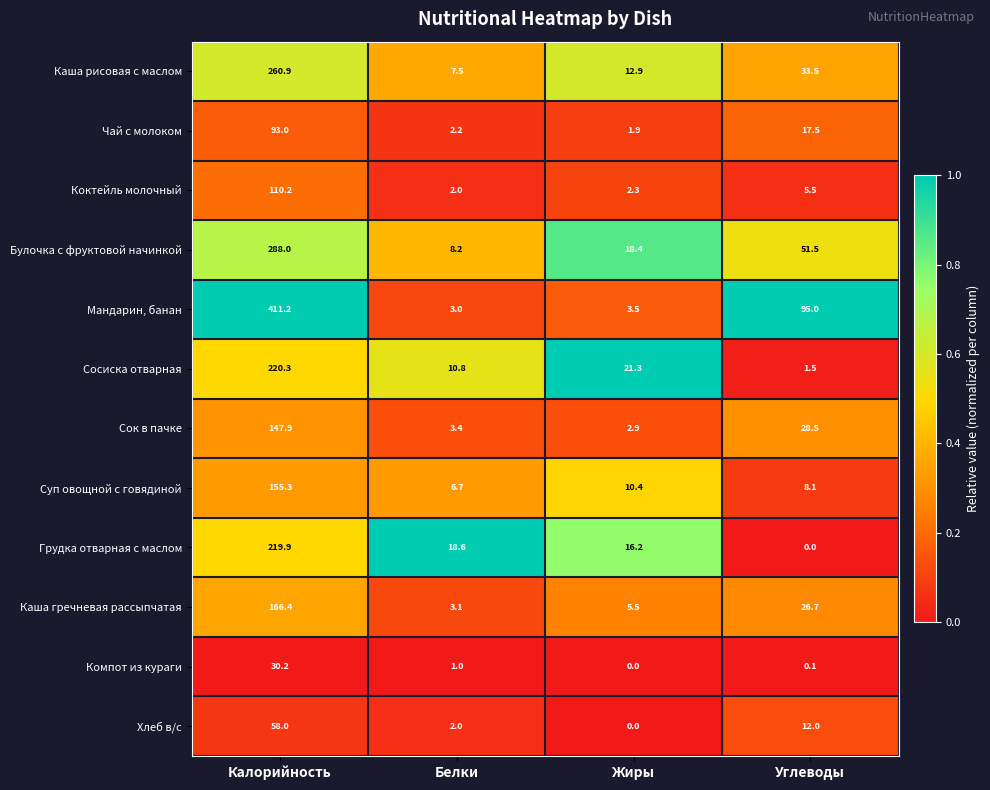

What is the sum of the Сосиска отварная values at Углеводы and Белки?

12.3